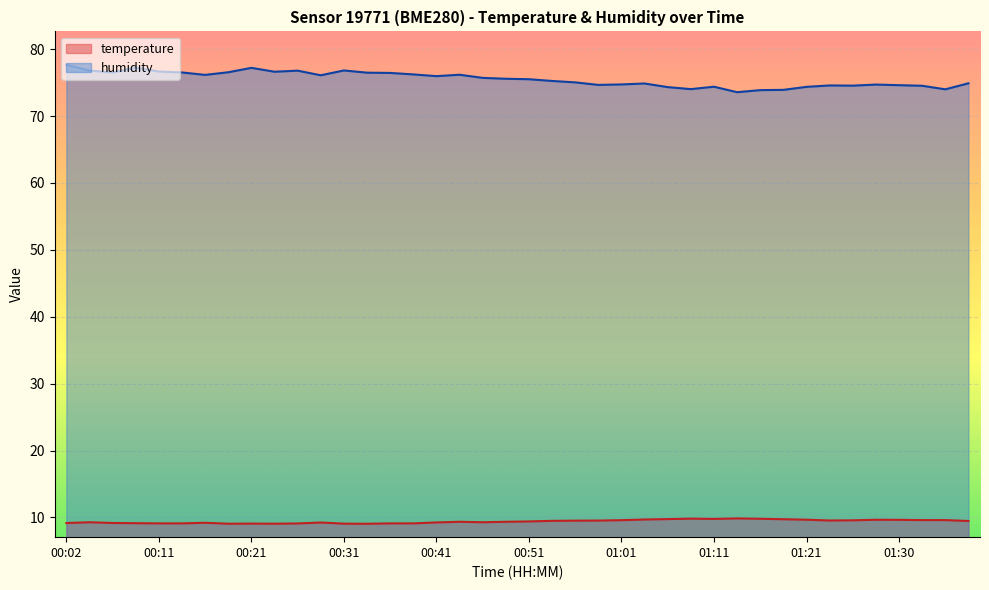

Rank the series by their average value, from lowest to highest.

temperature, humidity